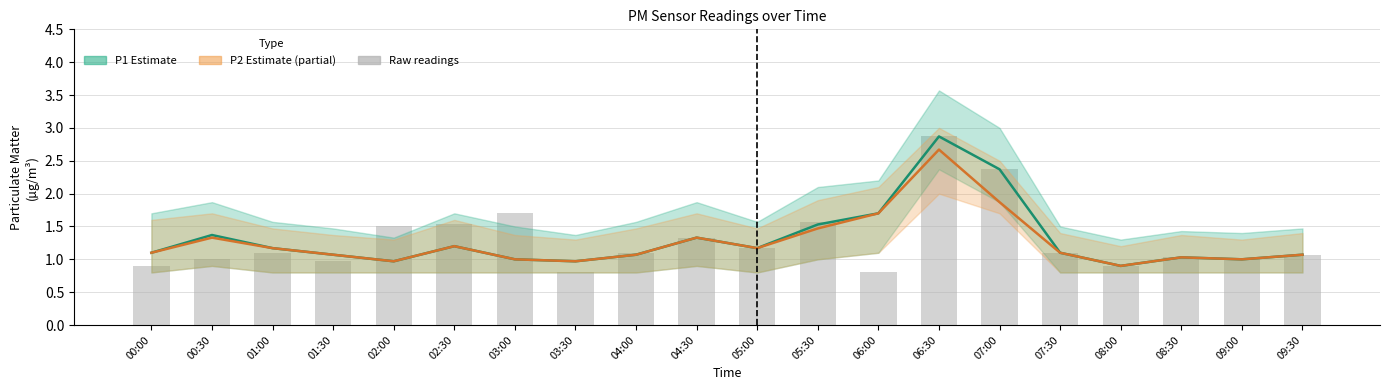

At how many categories does at least one series exceed 1?

17